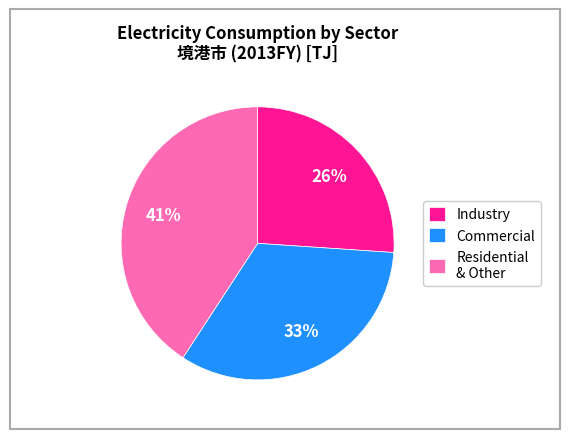

Which category has the biggest portion of the pie?

Residential & Other